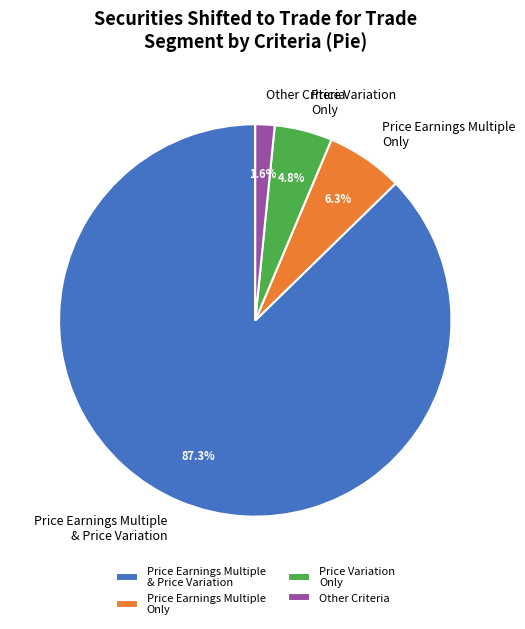

How many segments does this pie chart have?

4